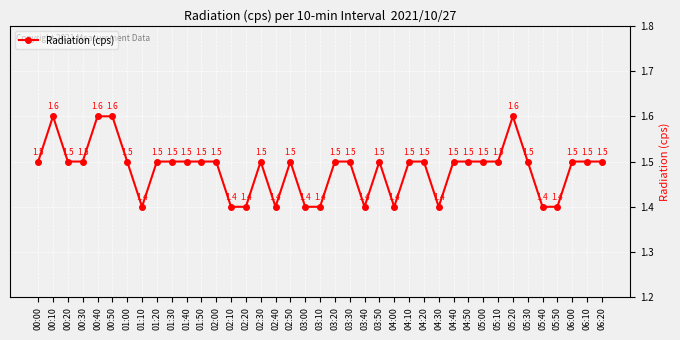

What is the average value?

1.5